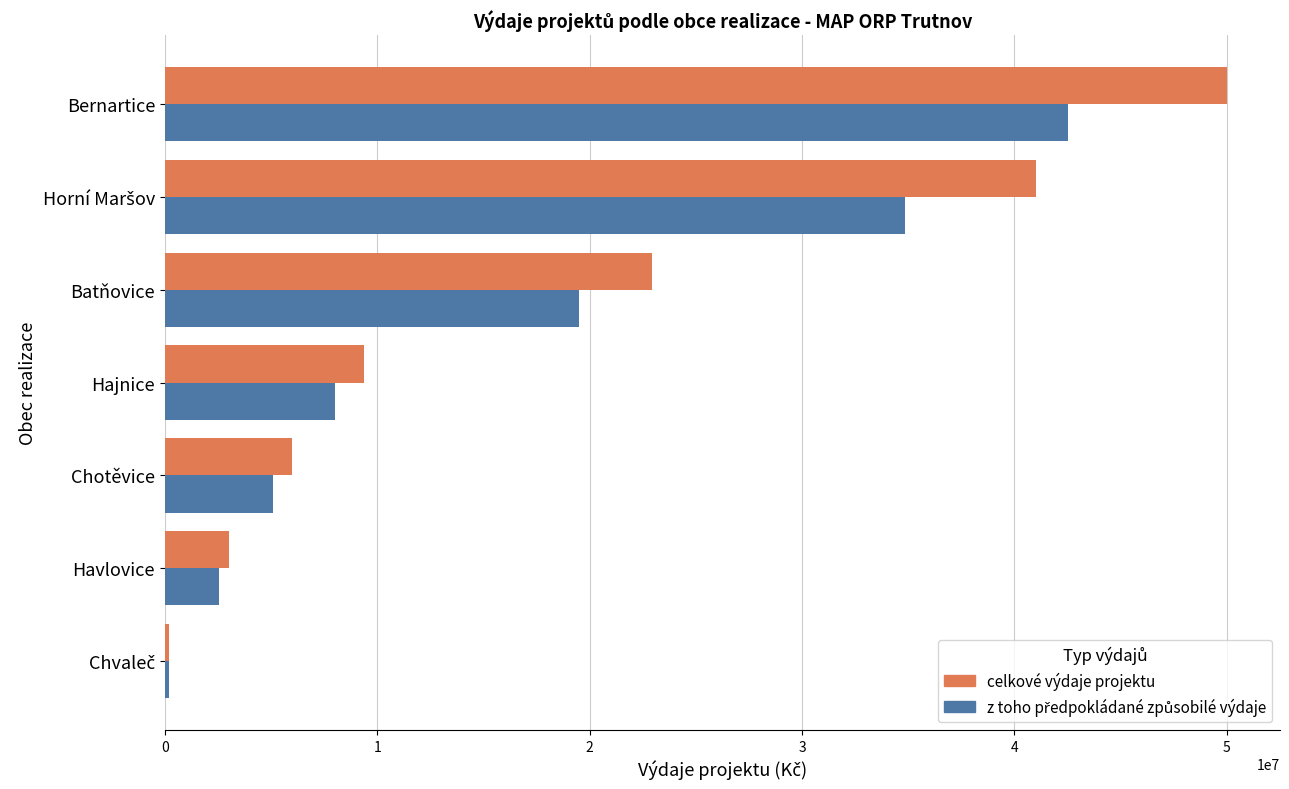

Count the number of data series in this chart.

2